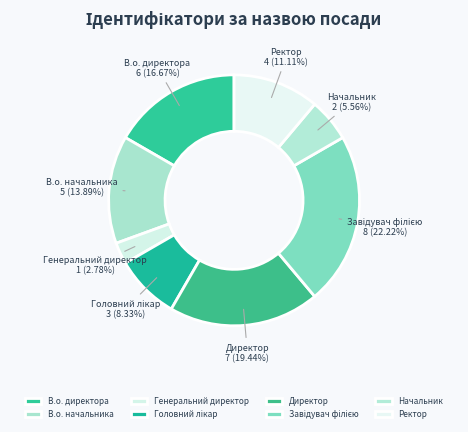

To the nearest percent, what is the combined percentage of В.о. директора and Ректор?

28%